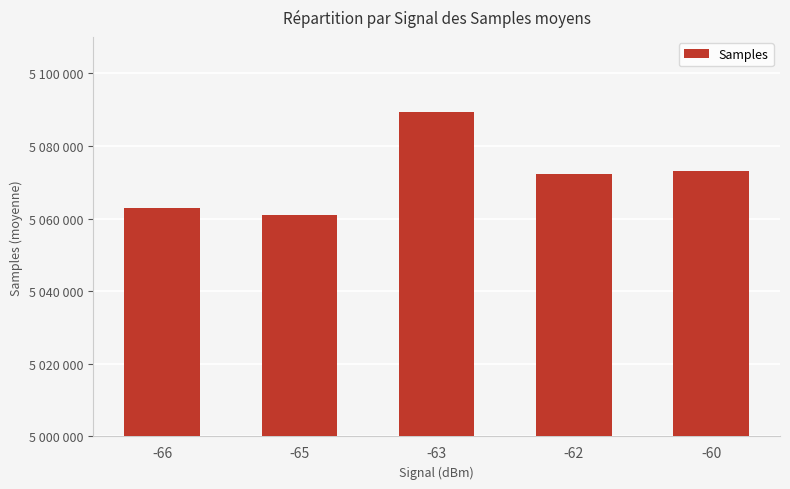

Rank the categories by value from highest to lowest.

-63, -60, -62, -66, -65